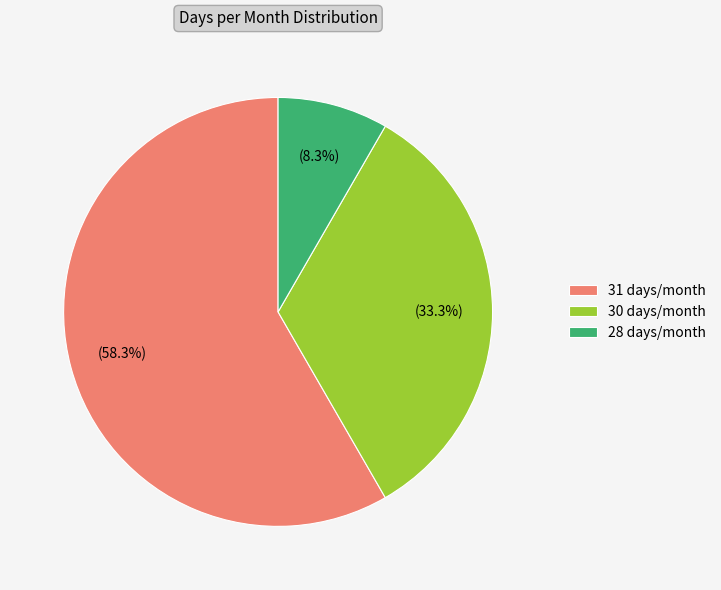

How many segments does this pie chart have?

3